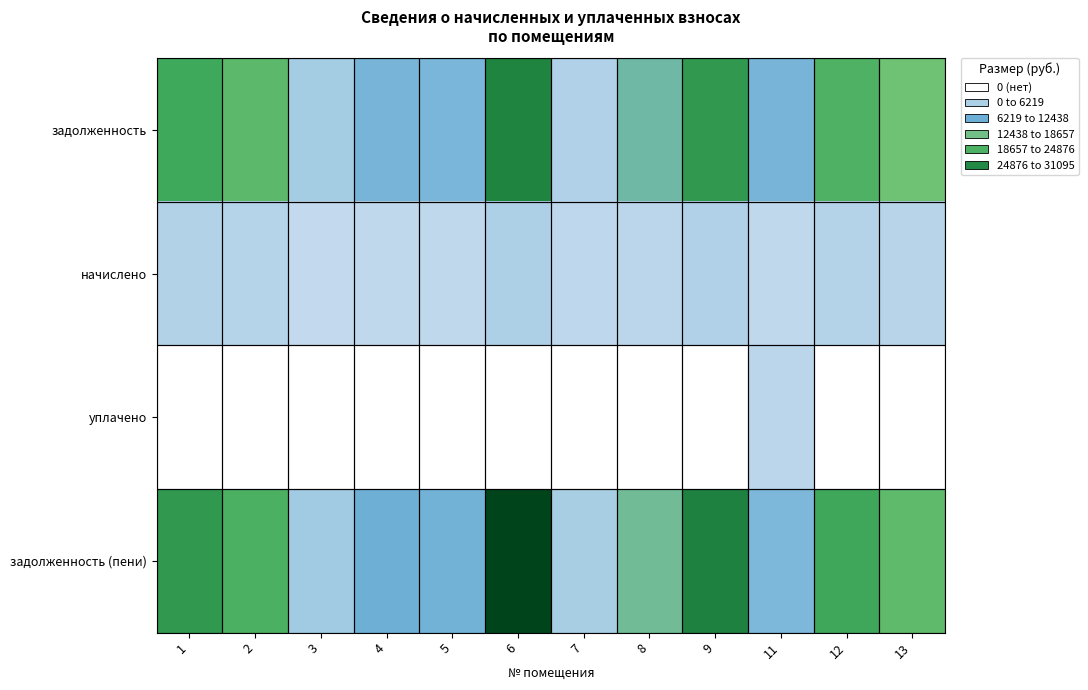

What is the difference between the highest and lowest values at 12?

23796.7